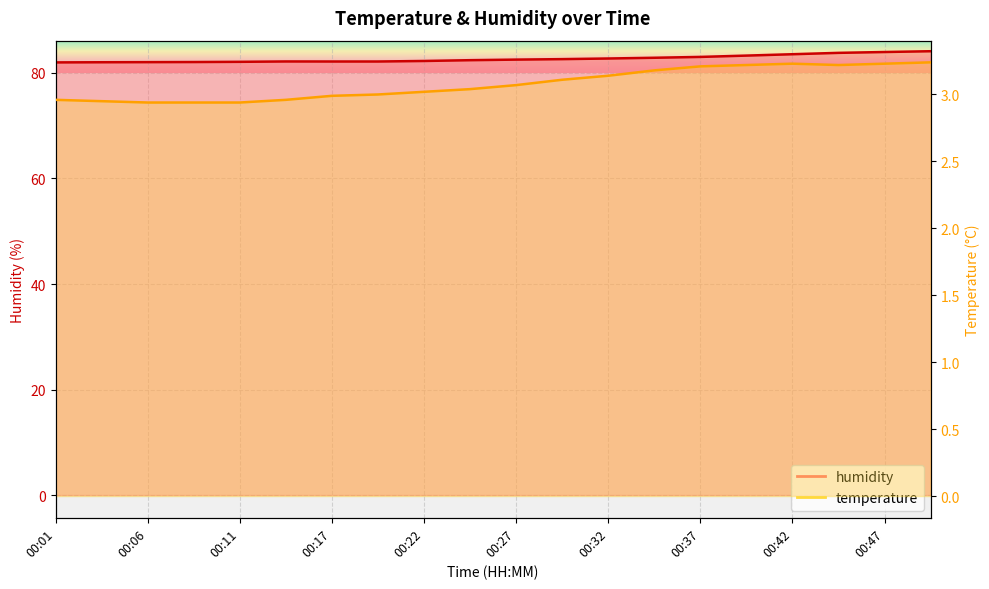

True or false: humidity has more than 1 points higher than both neighbors.

False